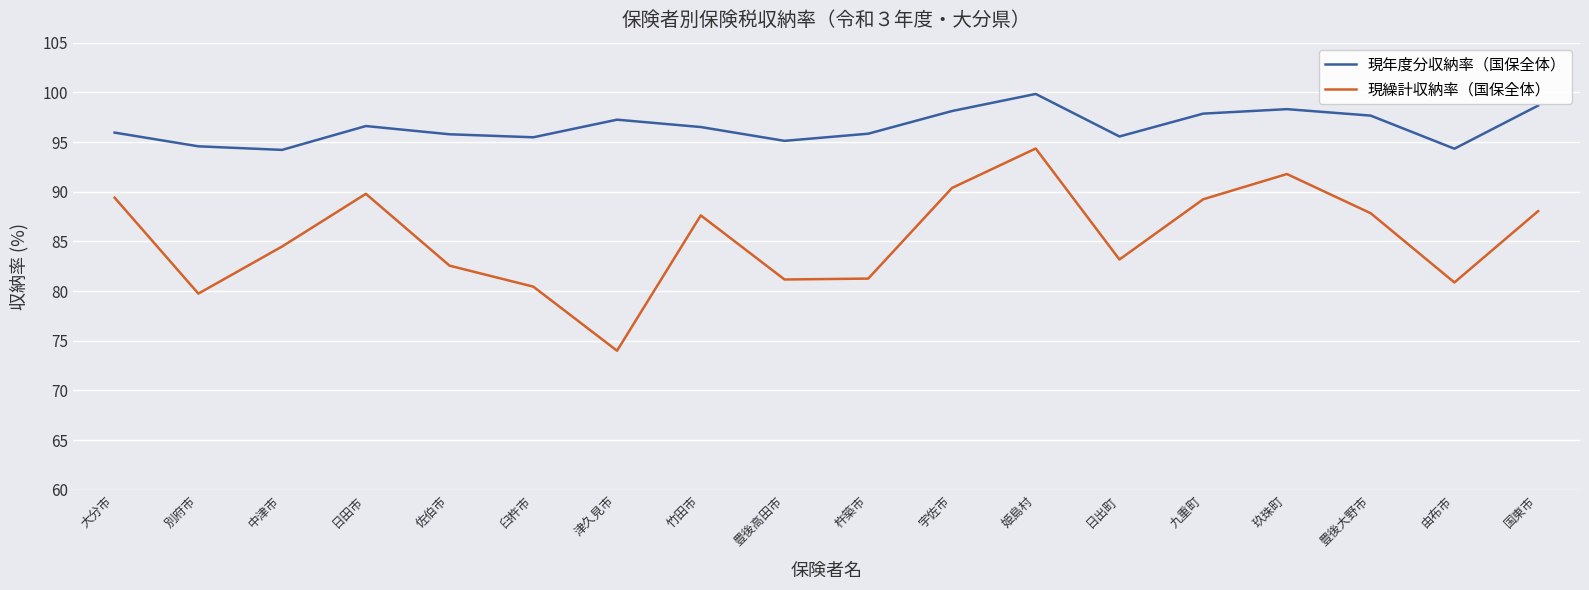

Rank the series at 佐伯市 from lowest to highest value.

現繰計収納率（国保全体）, 現年度分収納率（国保全体）